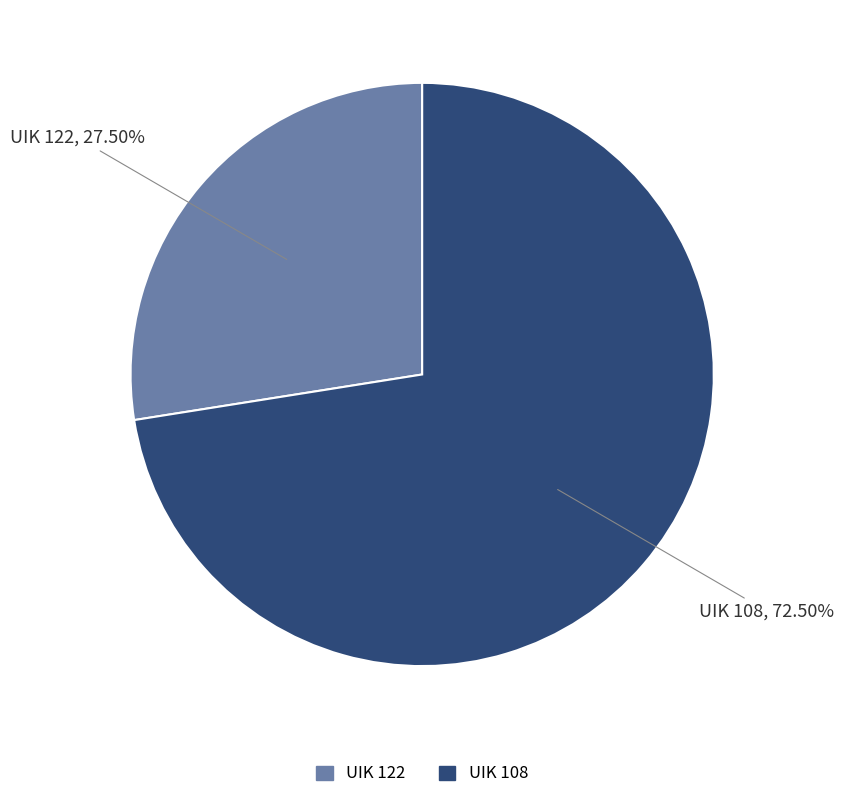

How much of the chart is everything except UIK 122?

72.5%